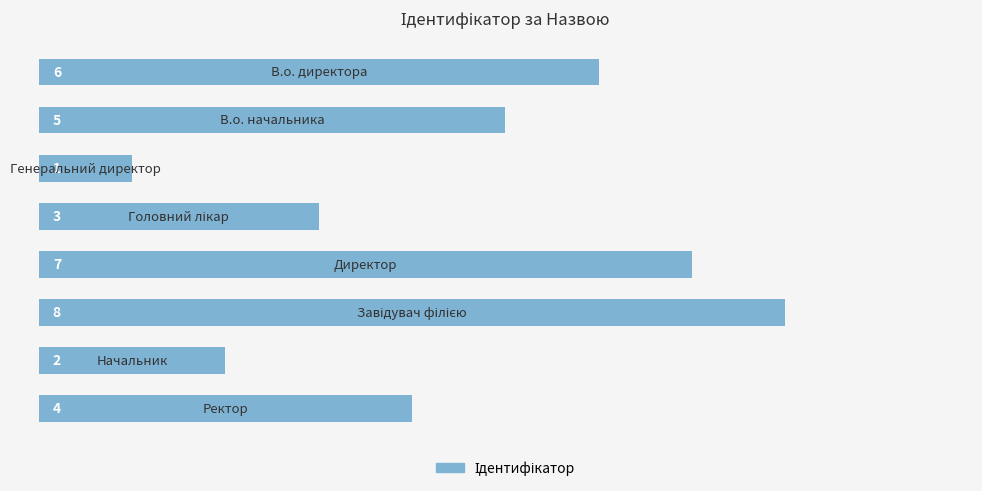

What is the difference between the second highest and second lowest values?

5